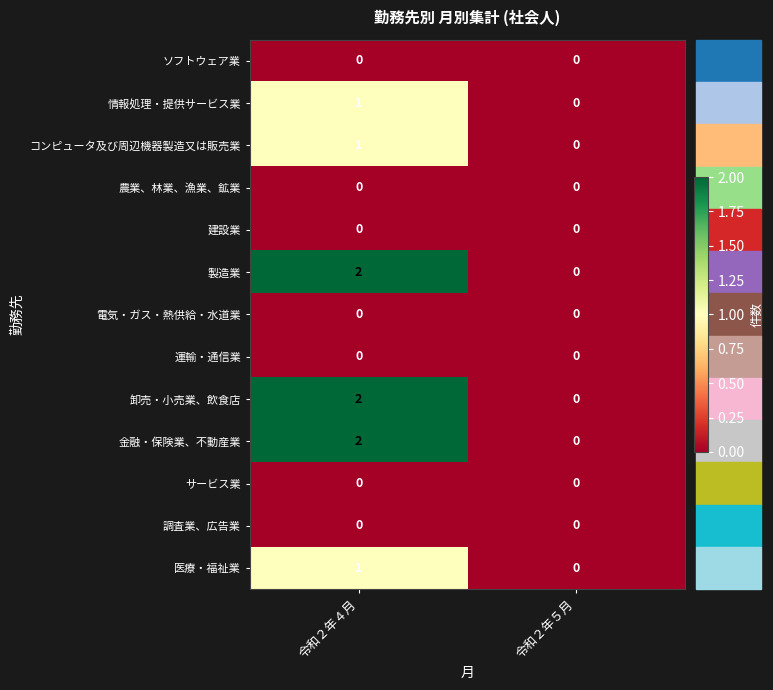

At which category does the chart reach its peak across all series?

令和２年４月